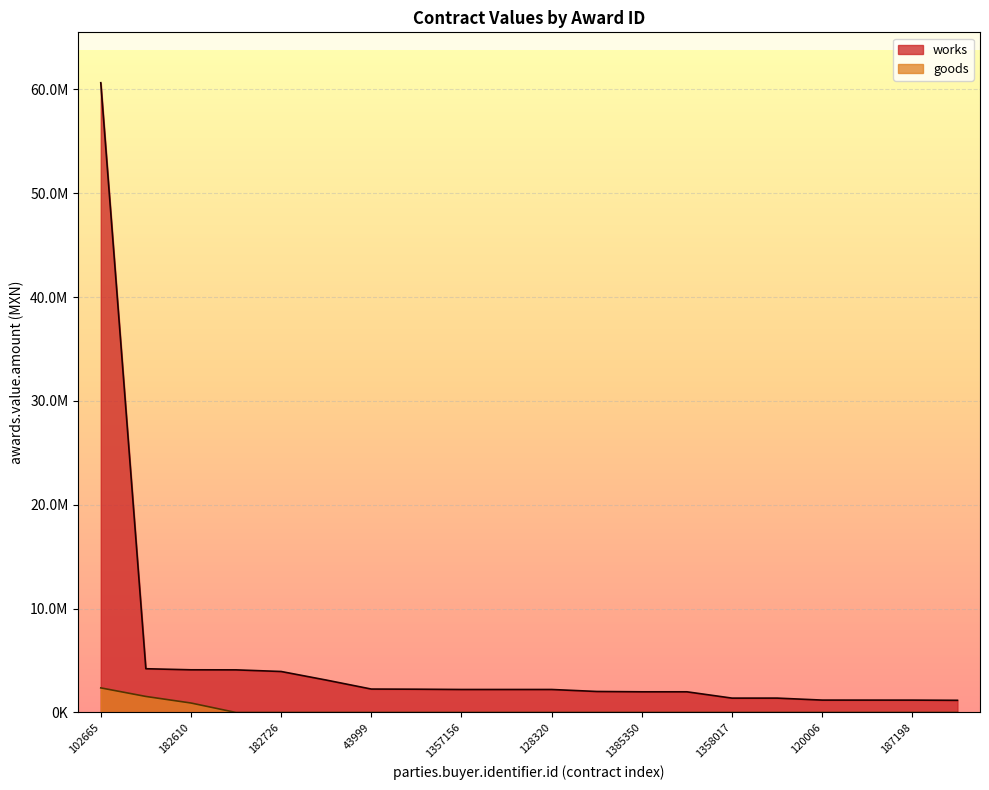

Reading left to right, transcribe all the data shown in this chart.

works: 102665=60647000.0	200016=4214931.5	182610=4111475.7	244811=4105465.0	182726=3948687.5	245205=3123972.2	43999=2257270.8	182735=2243056.6	1357156=2215848.5	1351573=2215848.5	128320=2215848.5	128328=2024773.7	1385350=1992654.7	1386560=1992654.7	1358017=1383981.8	1352453=1385660.6	120006=1194535.0	144671=1193087.7	187198=1191724.1	59514=1174208.5
goods: 102665=2370612.0	200016=1545805.6	182610=913966.2	244811=0.0	182726=0.0	245205=0.0	43999=0.0	182735=0.0	1357156=0.0	1351573=0.0	128320=0.0	128328=0.0	1385350=0.0	1386560=0.0	1358017=0.0	1352453=0.0	120006=0.0	144671=0.0	187198=0.0	59514=0.0